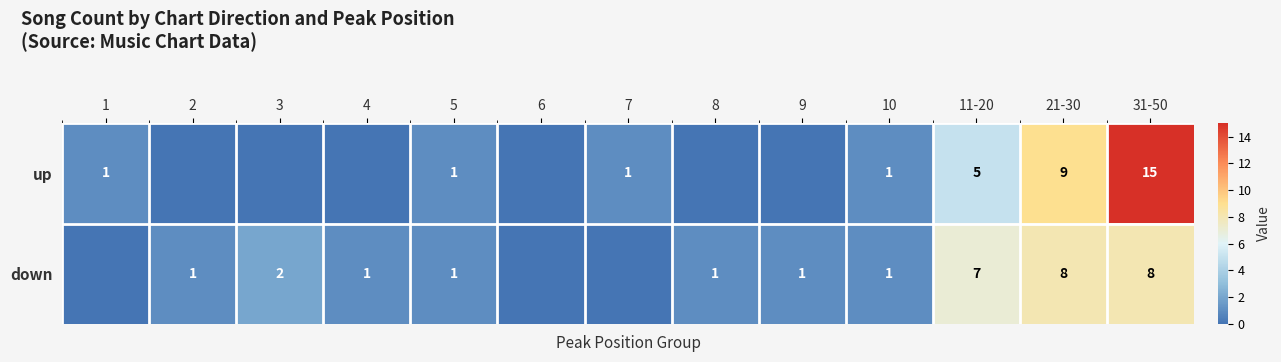

The value of up at 10 is 2. True or false?

False